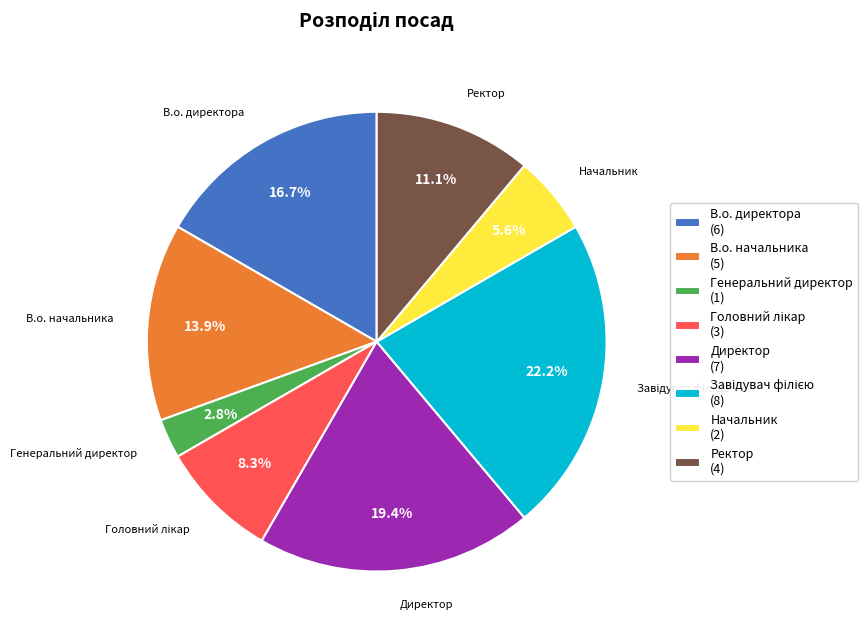

Count the number of slices in the pie.

8